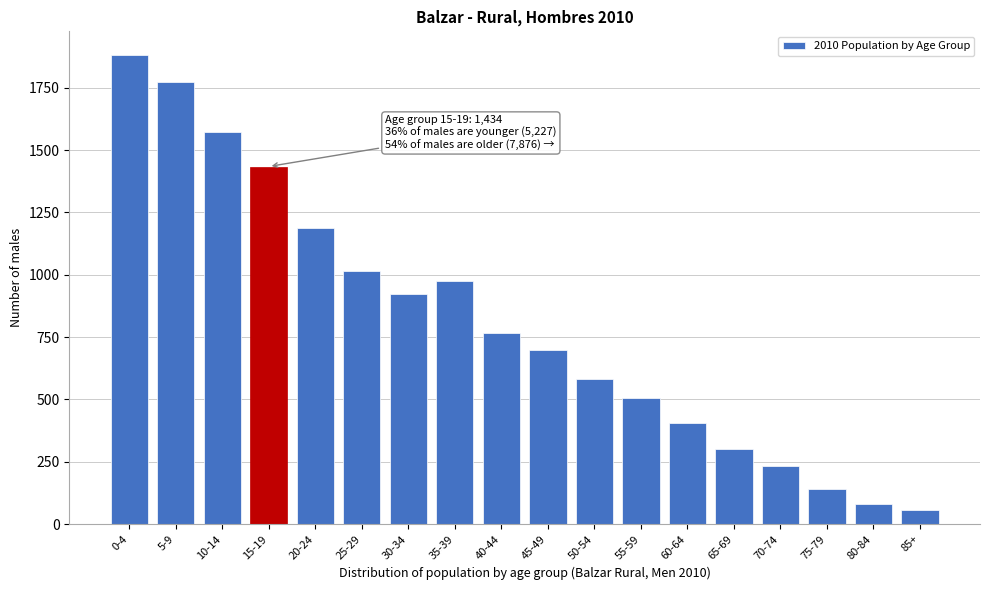

Reading left to right, transcribe all the data shown in this chart.

0-4=1882	5-9=1771	10-14=1574	15-19=1434	20-24=1188	25-29=1016	30-34=923	35-39=975	40-44=767	45-49=699	50-54=582	55-59=506	60-64=405	65-69=302	70-74=231	75-79=142	80-84=82	85+=58